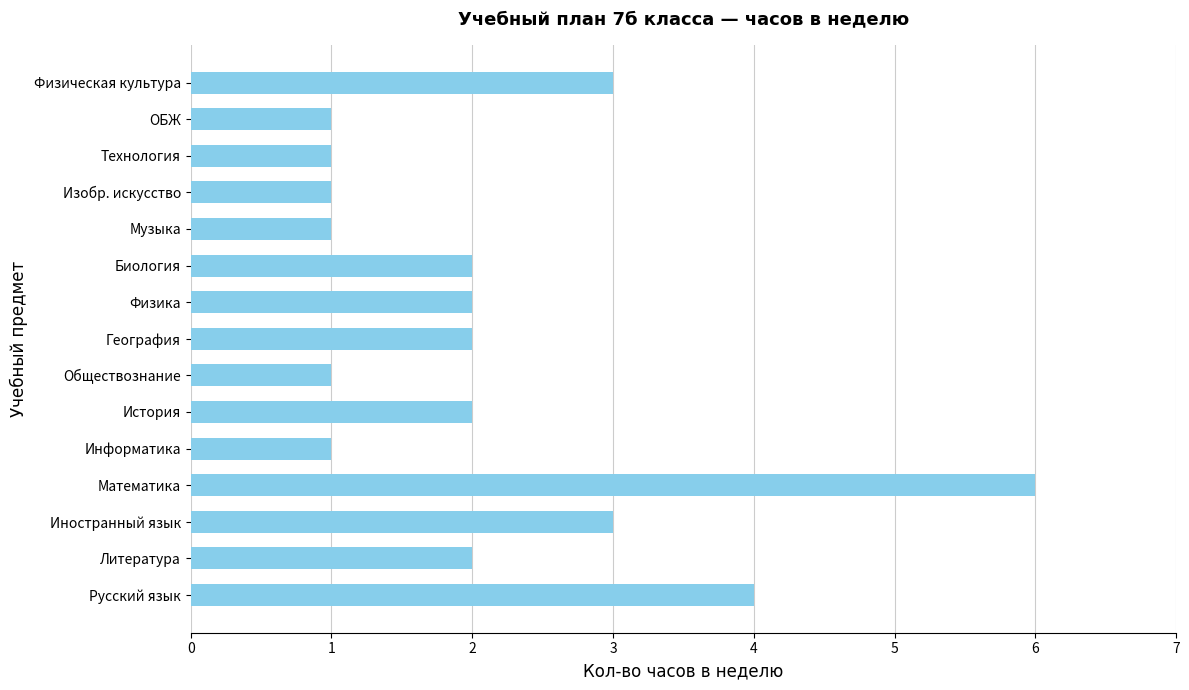

What is the sum of all values?

32